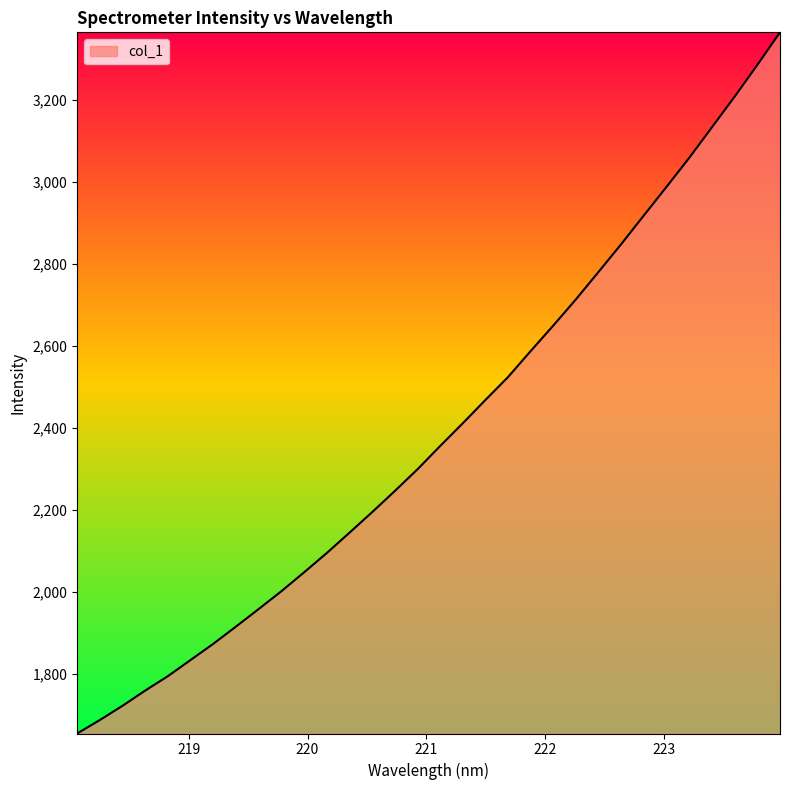

What is the minimum value shown in the chart?

1654.1